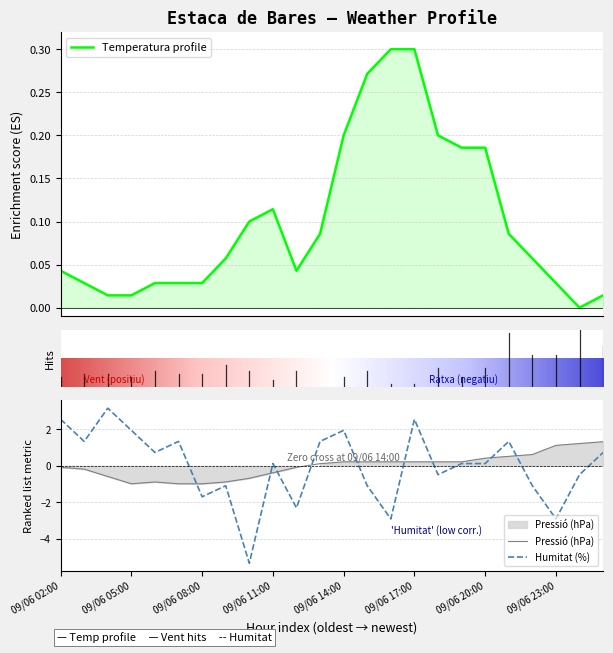

Which series has the largest total across all categories?

Temperatura (°C)